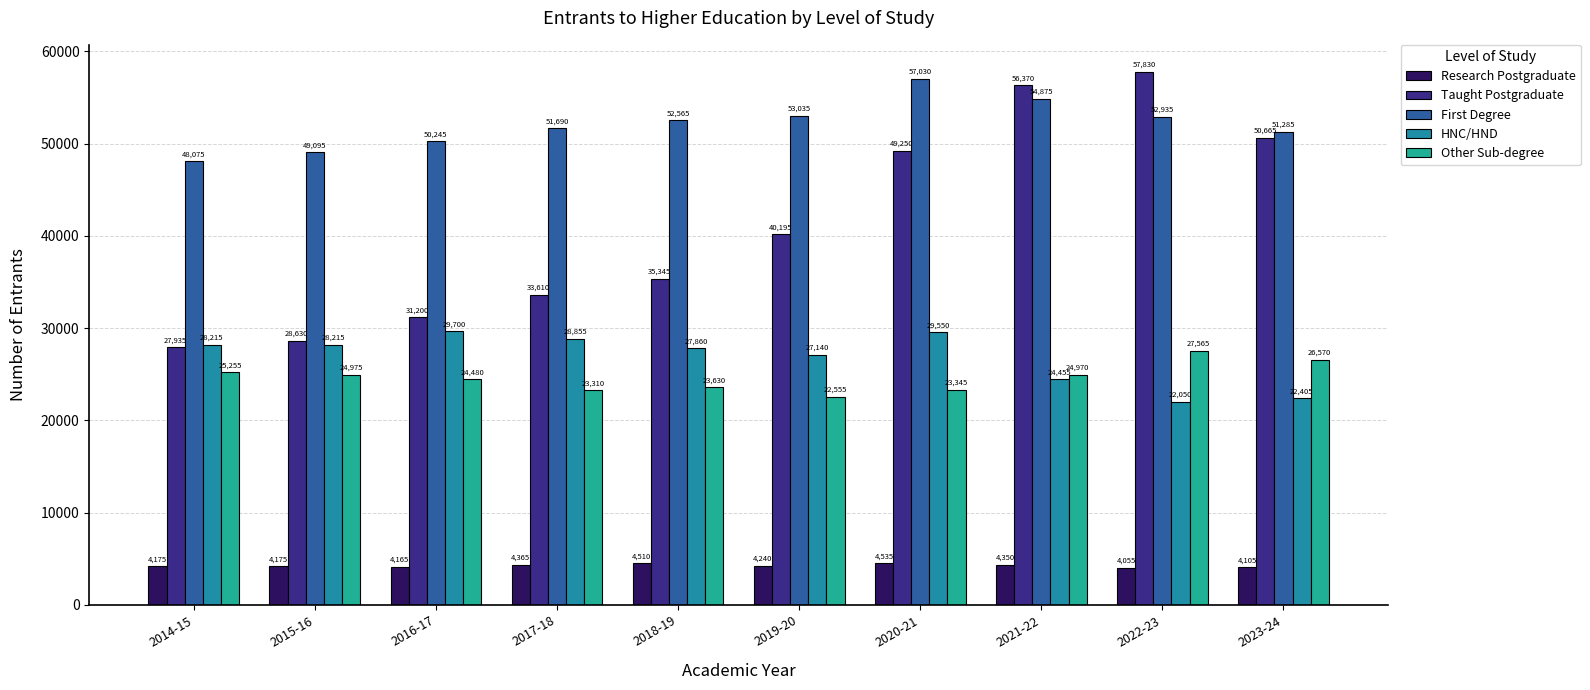

Which series has the largest range (max minus min)?

Taught Postgraduate